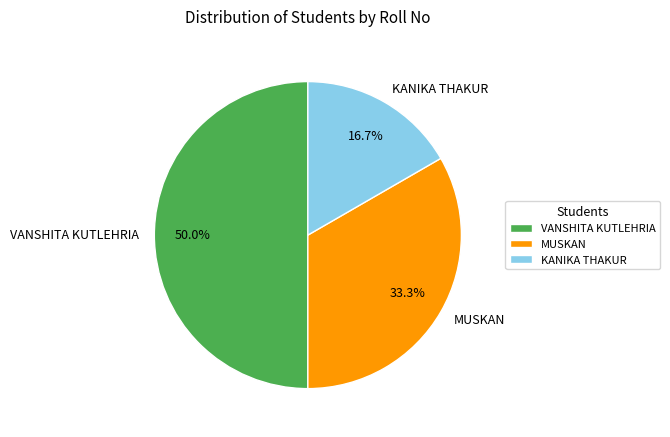

To the nearest percent, what is the difference between the VANSHITA KUTLEHRIA and KANIKA THAKUR slice percentages?

33%